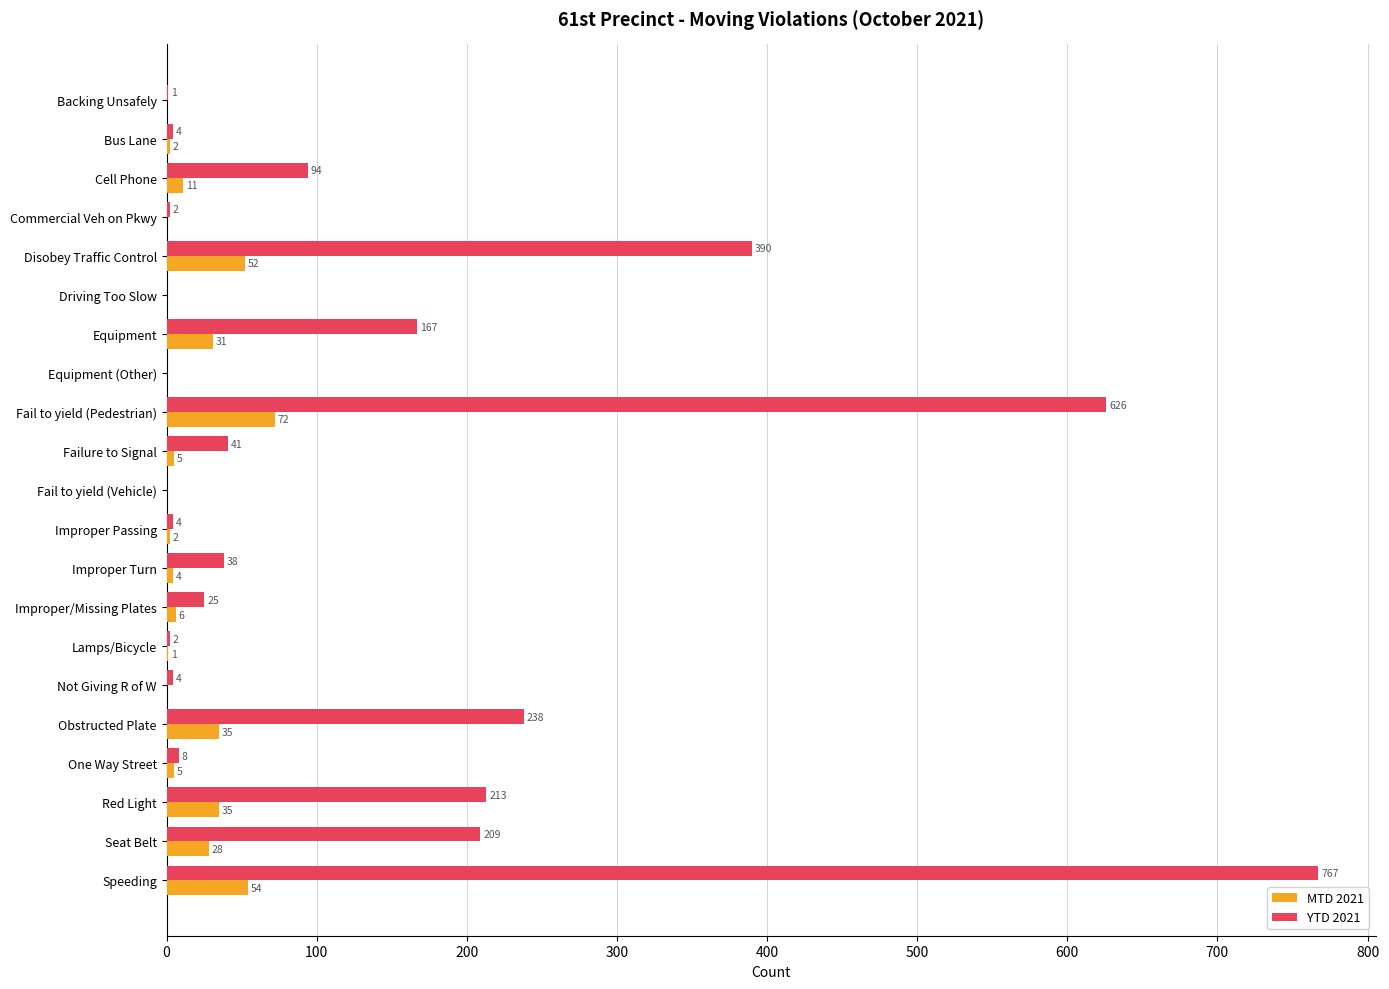

How many categories are shown in the chart?

21